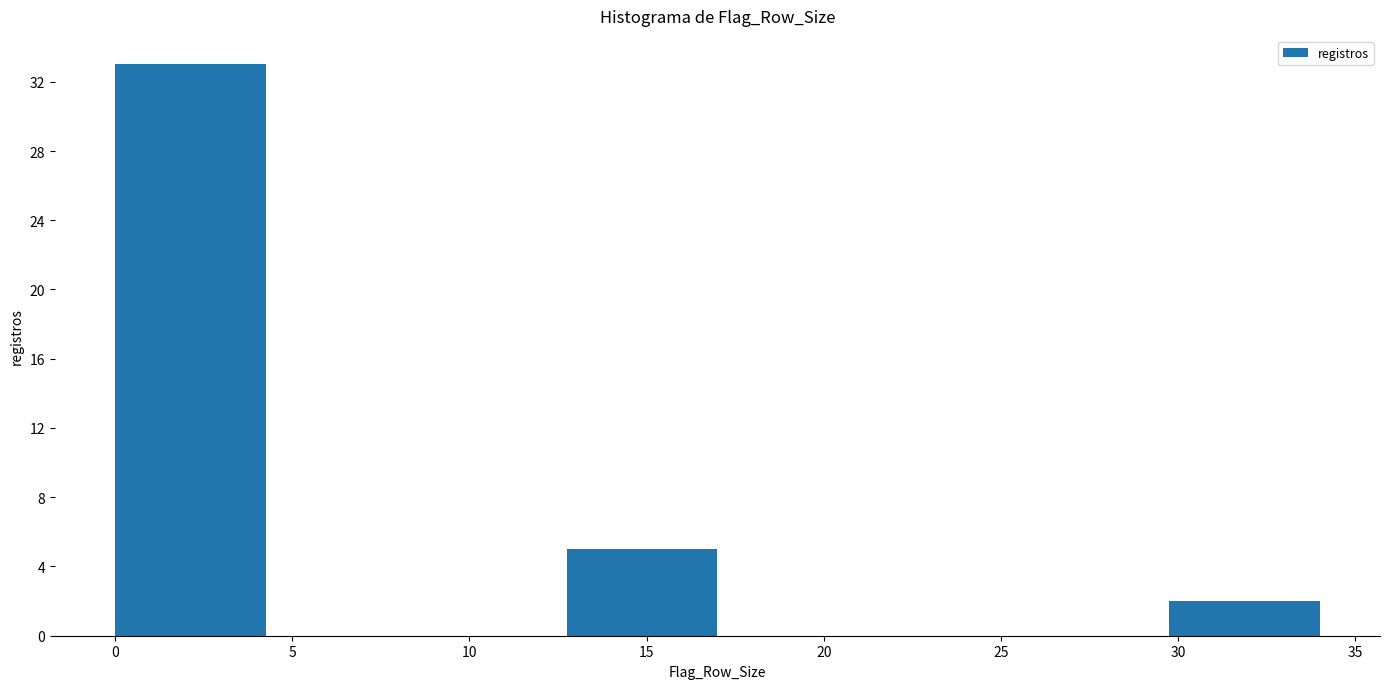

Reading left to right, list every bar in this chart as the range it spans on the x-axis followed by its height. Neither the bar edges nor the heights are printed on the chart, so give them approximately, as read against the axes.

0.00 to 4.25: 33
4.25 to 8.50: 0
8.50 to 12.75: 0
12.75 to 17.00: 5
17.00 to 21.25: 0
21.25 to 25.50: 0
25.50 to 29.75: 0
29.75 to 34.00: 2